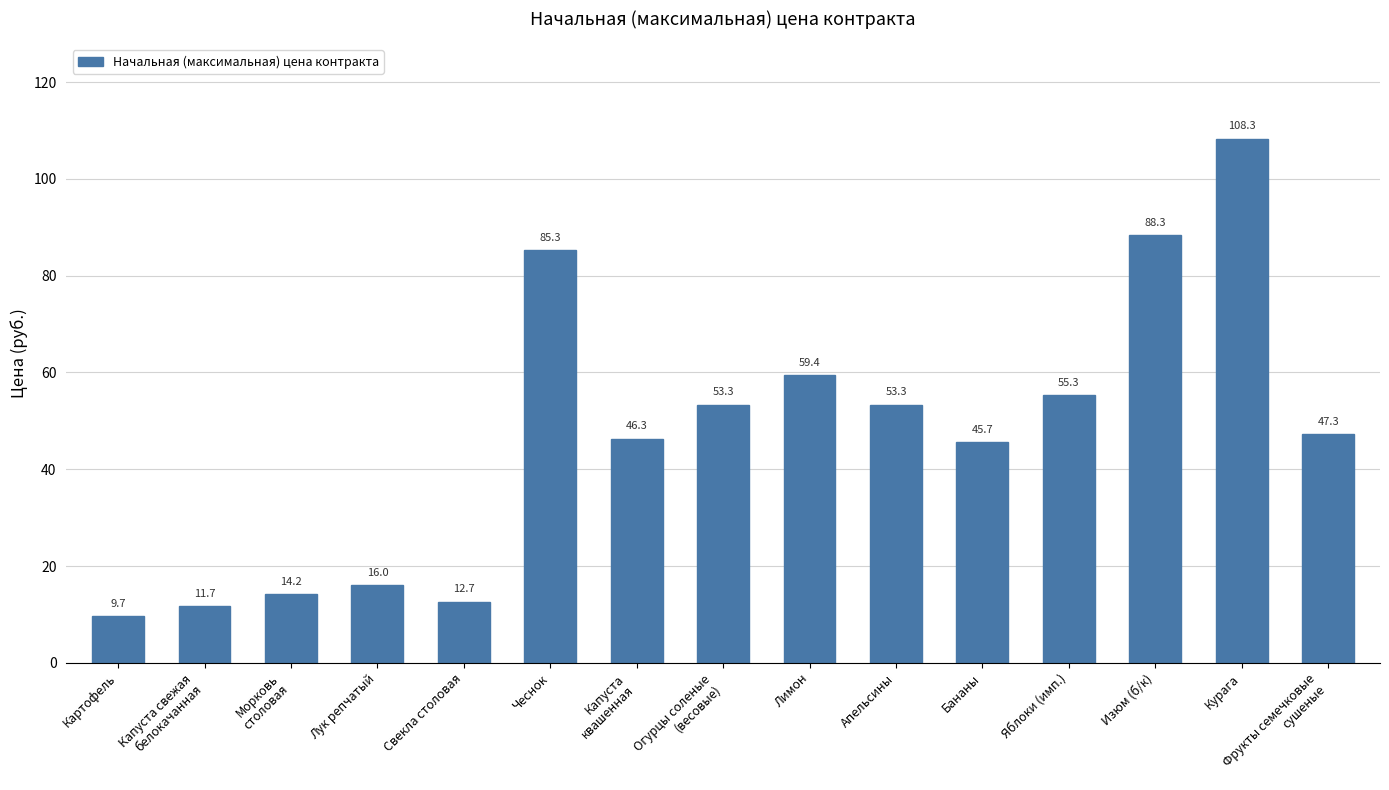

Are the bars grouped side by side (vs. stacked)?

No